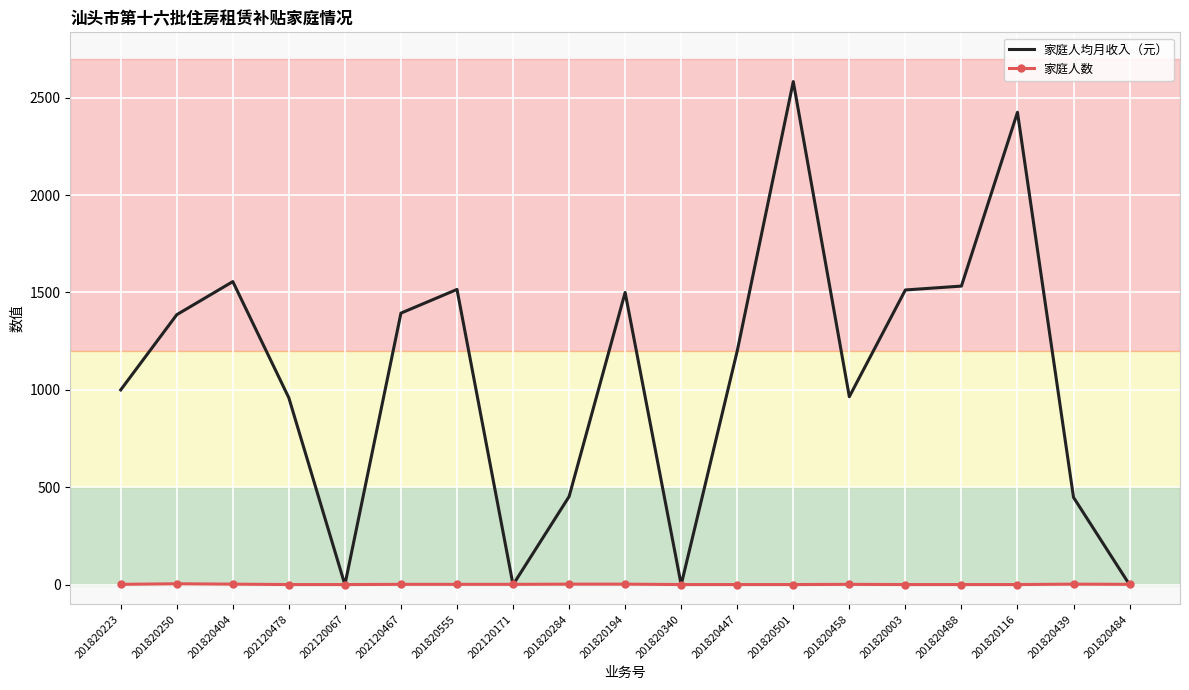

What is the difference between the 家庭人均月收入（元） values at 201820116 and 201820447?

1224.6